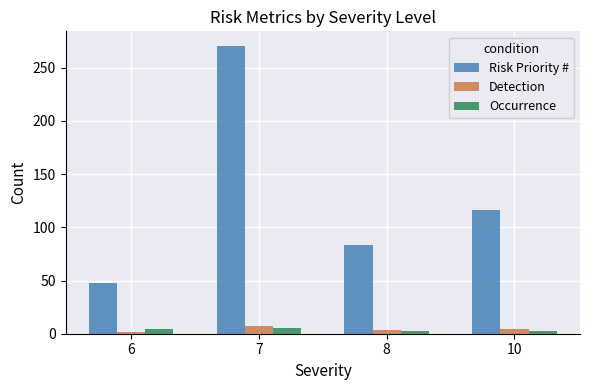

What is the minimum value shown in the chart?

2.0